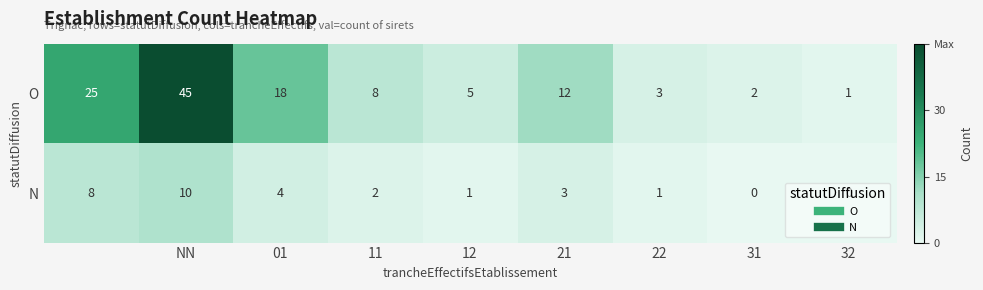

At how many categories does at least one series exceed 15?

3